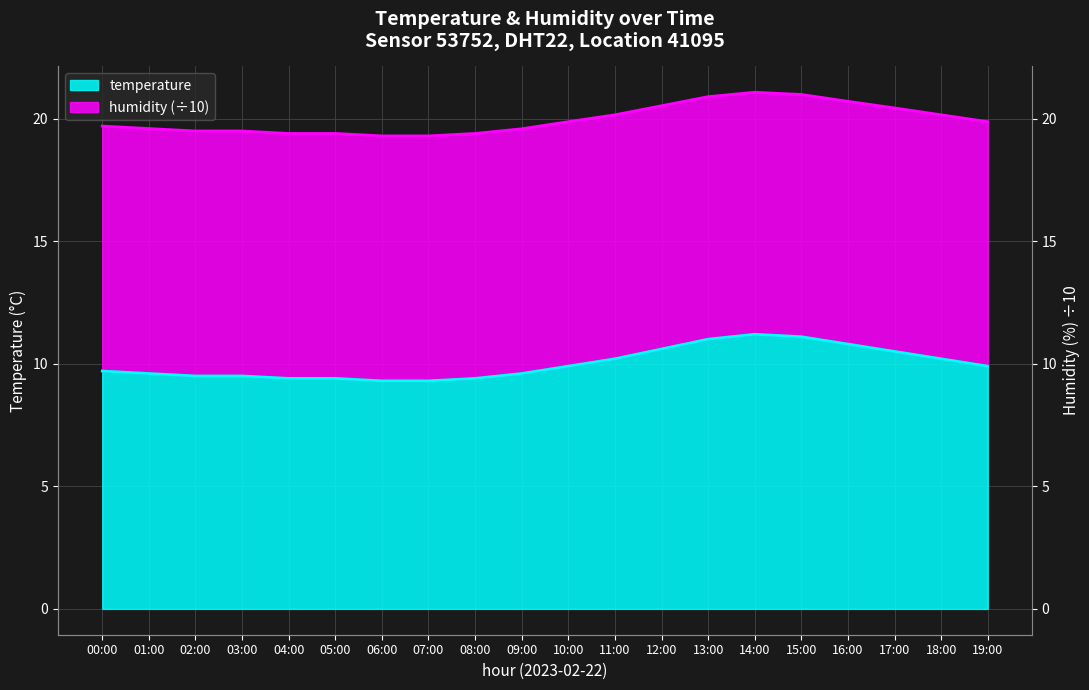

Reading left to right, what are all the values shown in this chart?

temperature: 00:00=9.7	01:00=9.6	02:00=9.5	03:00=9.5	04:00=9.4	05:00=9.4	06:00=9.3	07:00=9.3	08:00=9.4	09:00=9.6	10:00=9.9	11:00=10.2	12:00=10.6	13:00=11.0	14:00=11.2	15:00=11.1	16:00=10.8	17:00=10.5	18:00=10.2	19:00=9.9
humidity: 00:00=19.7	01:00=19.6	02:00=19.5	03:00=19.5	04:00=19.4	05:00=19.4	06:00=19.3	07:00=19.3	08:00=19.4	09:00=19.6	10:00=19.9	11:00=20.1	12:00=20.5	13:00=20.9	14:00=21.1	15:00=21.0	16:00=20.7	17:00=20.4	18:00=20.1	19:00=19.9